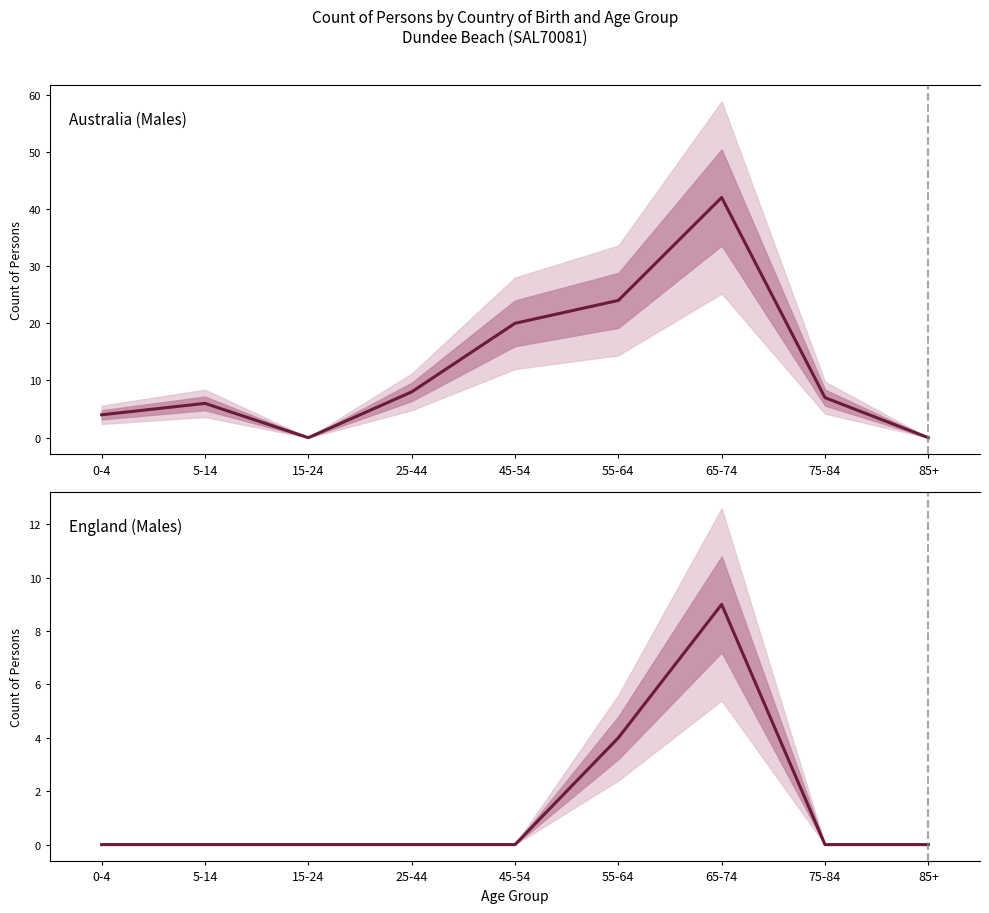

True or false: England (Males) and Australia (Males) intersect in this chart.

False